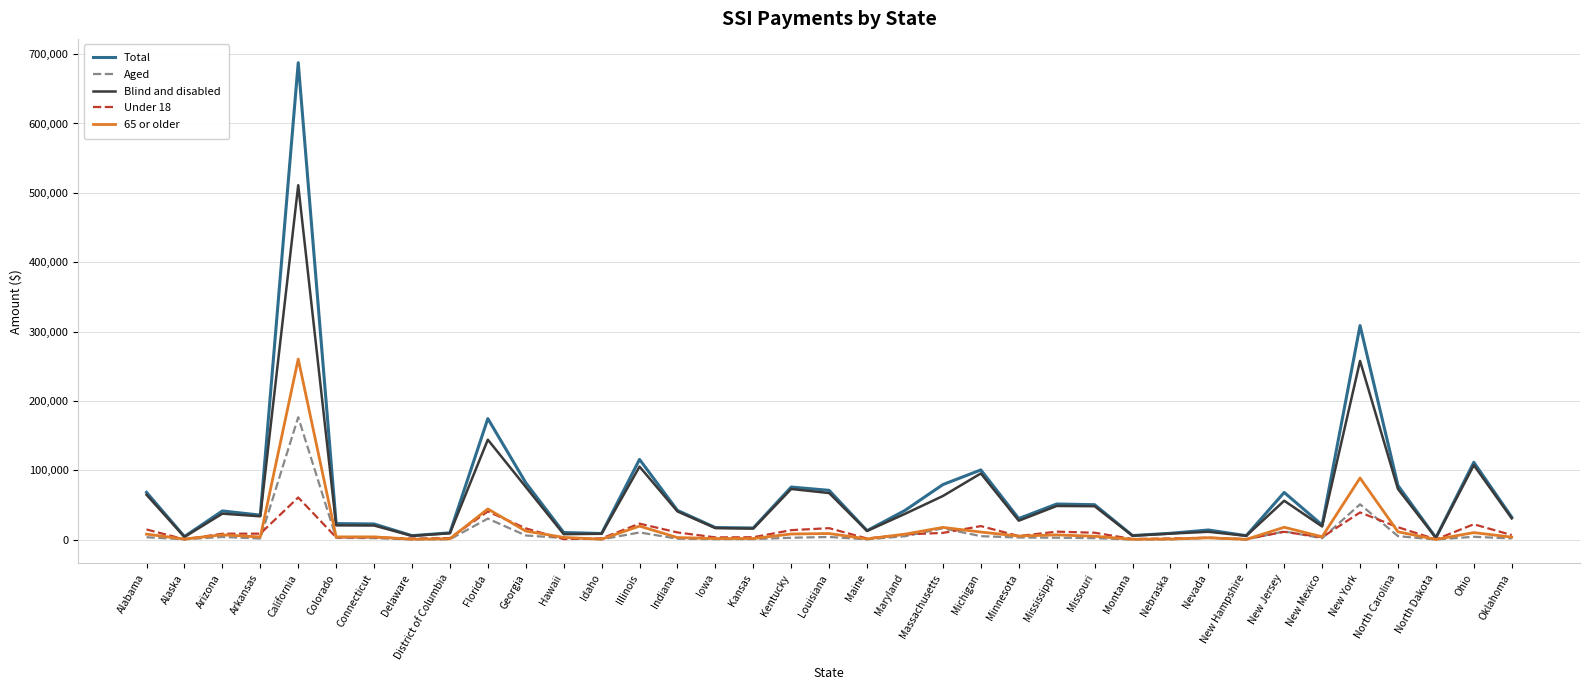

What are all the series names shown in the legend?

Total, Aged, Blind and disabled, Under 18, 65 or older